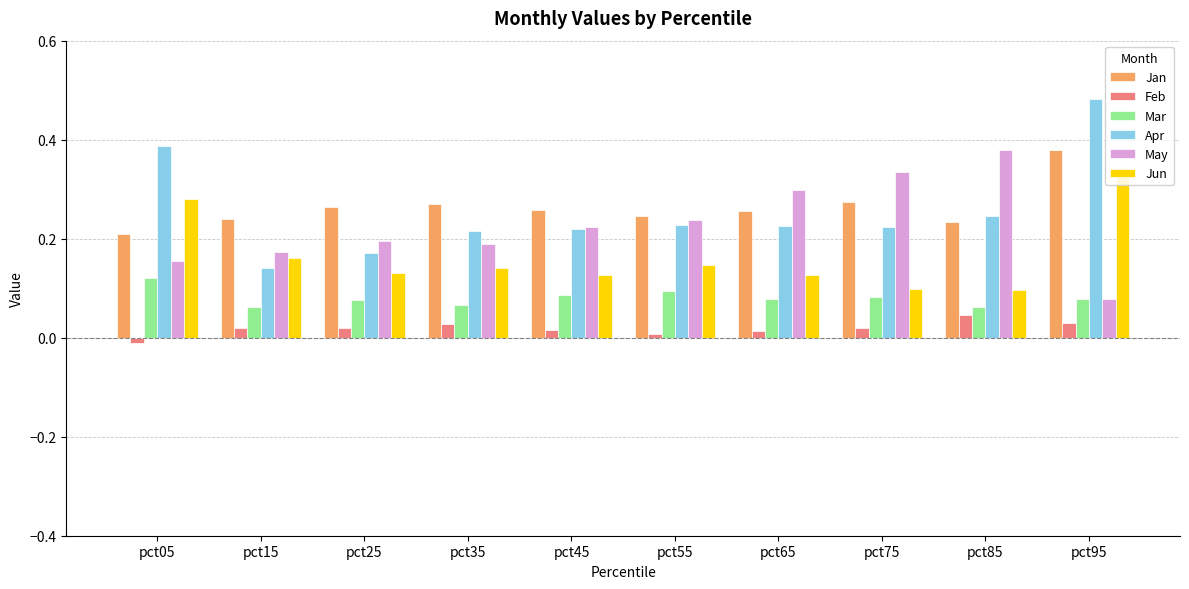

What is the sum of all Apr values?

2.5